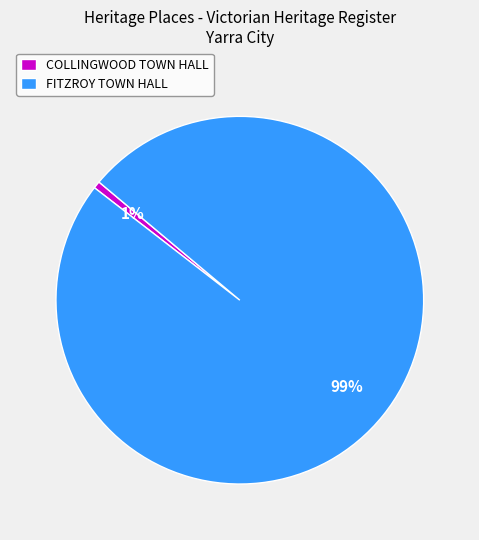

To the nearest percent, what percentage of the pie is COLLINGWOOD TOWN HALL?

1%